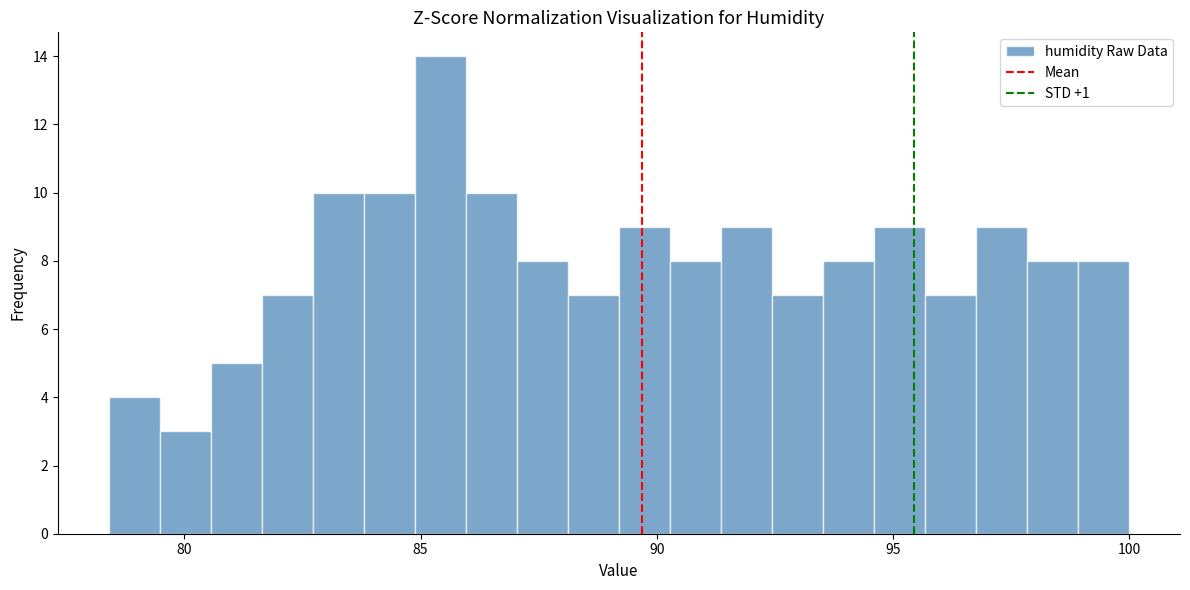

Read against the x-axis, roughly where is the centre of the tallest bar?

85.5